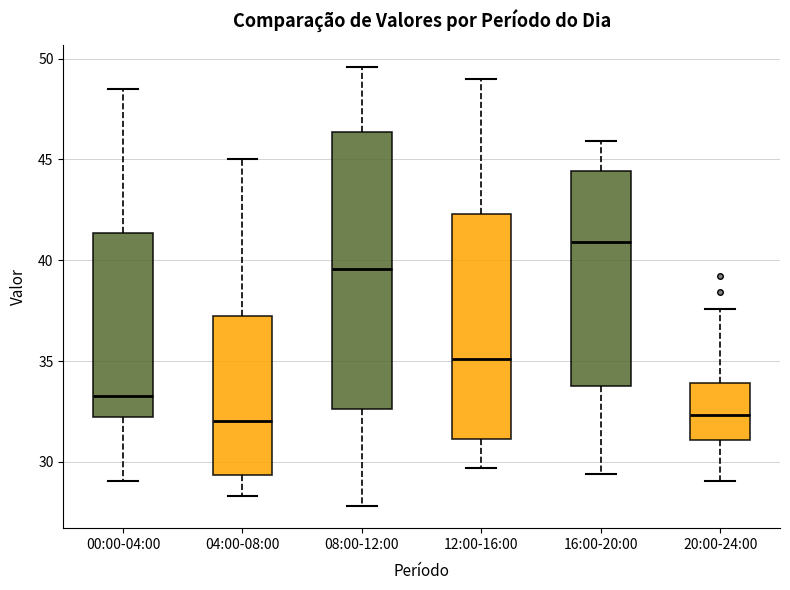

Reading left to right, transcribe this box plot: for each box, give where its median line is, the range the box spans, and where its two whiskers end, as read against the y-axis. The values are not printed on the chart, so give them approximately, as read against the axis.

00:00-04:00: median 33.5, box 32.0 to 41.5, whiskers 29.0 to 48.5
04:00-08:00: median 32.0, box 29.5 to 37.0, whiskers 28.5 to 45.0
08:00-12:00: median 39.5, box 32.5 to 46.5, whiskers 28.0 to 49.5
12:00-16:00: median 35.0, box 31.0 to 42.5, whiskers 29.5 to 49.0
16:00-20:00: median 41.0, box 34.0 to 44.5, whiskers 29.5 to 46.0
20:00-24:00: median 32.5, box 31.0 to 34.0, whiskers 29.0 to 37.5